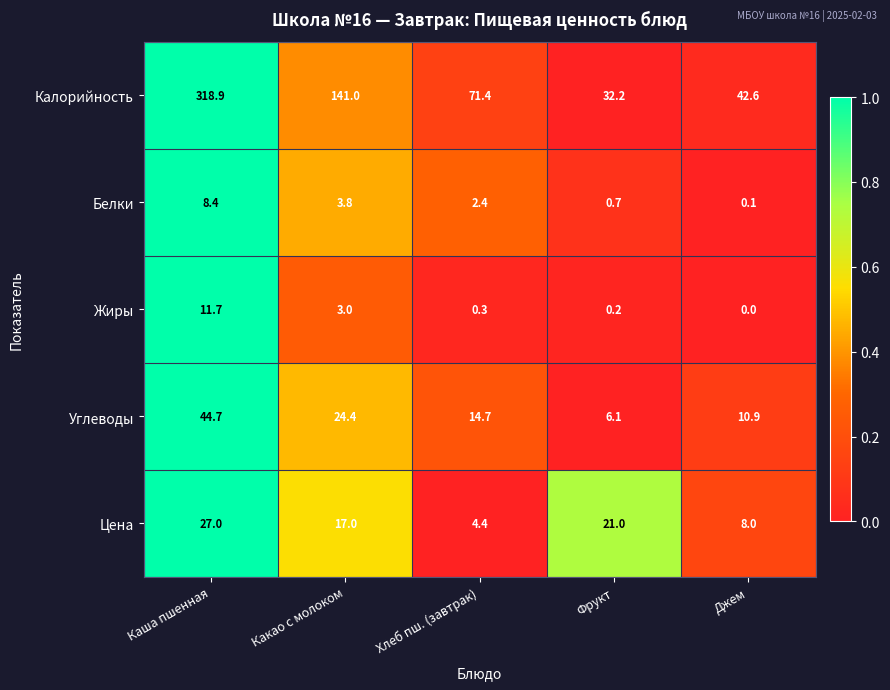

Which label corresponds to the smallest value in the chart?

Джем